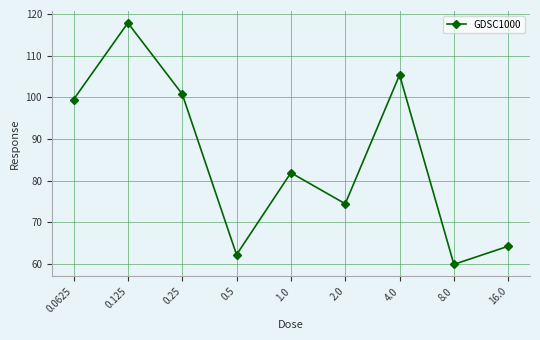

What is the label of the 7th point from the left?

4.0